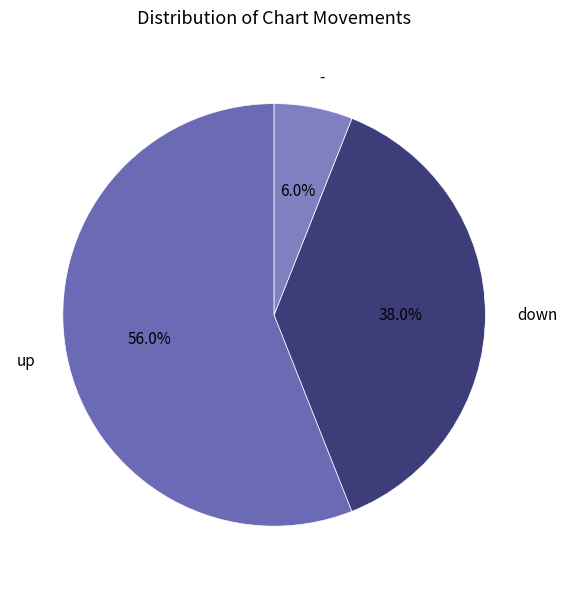

What is the smallest slice in the pie chart?

-